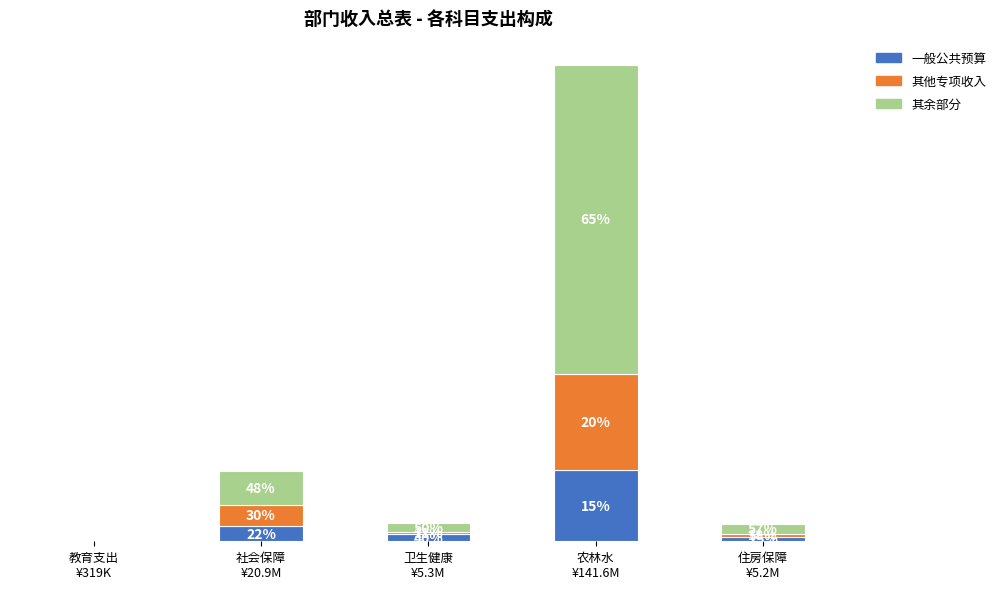

The 一般公共预算 series shows 4464753.3 at 农林水
¥141.6M. True or false?

False